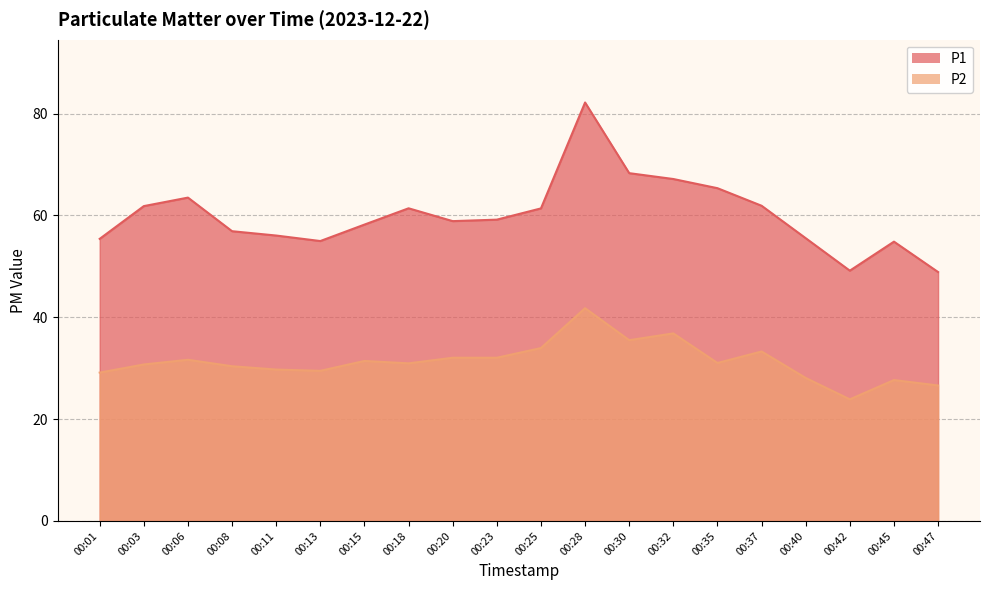

The P1 series shows 58.2 at 00:15. True or false?

True